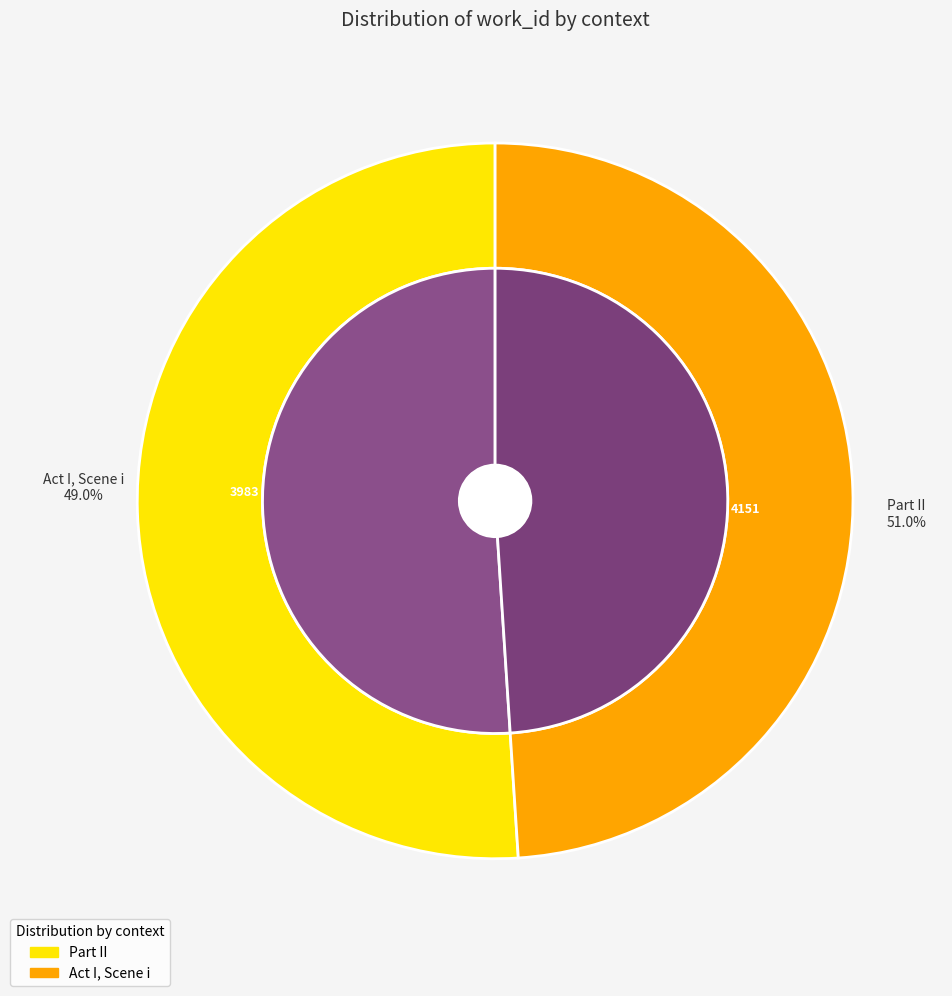

What is the total percentage of Part II and Act I, Scene i?

100.0%